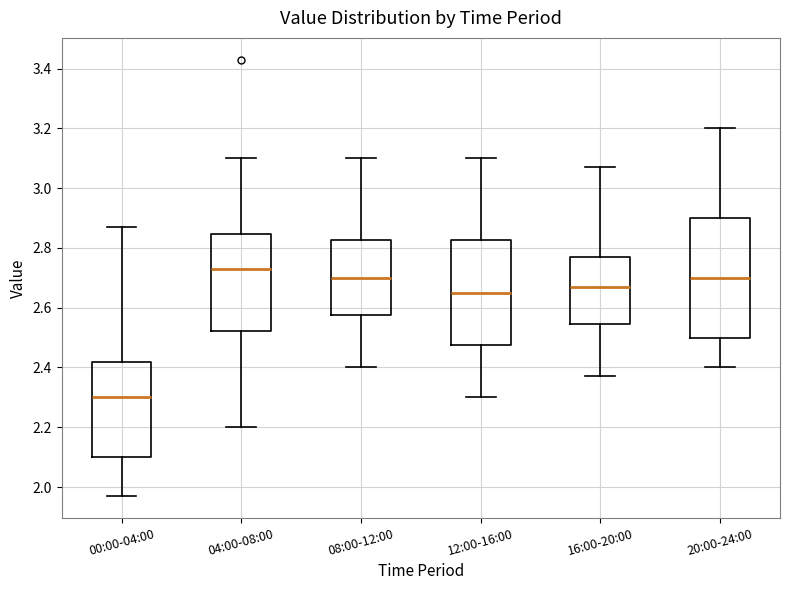

Reading left to right, read every box against the y-axis: the position of its median line, the range the box covers, and the ends of its whiskers. The values are not printed on the chart, so give them approximately, as read against the axis.

00:00-04:00: median 2.30, box 2.10 to 2.42, whiskers 1.98 to 2.88
04:00-08:00: median 2.74, box 2.52 to 2.84, whiskers 2.20 to 3.10
08:00-12:00: median 2.70, box 2.58 to 2.82, whiskers 2.40 to 3.10
12:00-16:00: median 2.66, box 2.48 to 2.82, whiskers 2.30 to 3.10
16:00-20:00: median 2.68, box 2.54 to 2.78, whiskers 2.38 to 3.08
20:00-24:00: median 2.70, box 2.50 to 2.90, whiskers 2.40 to 3.20